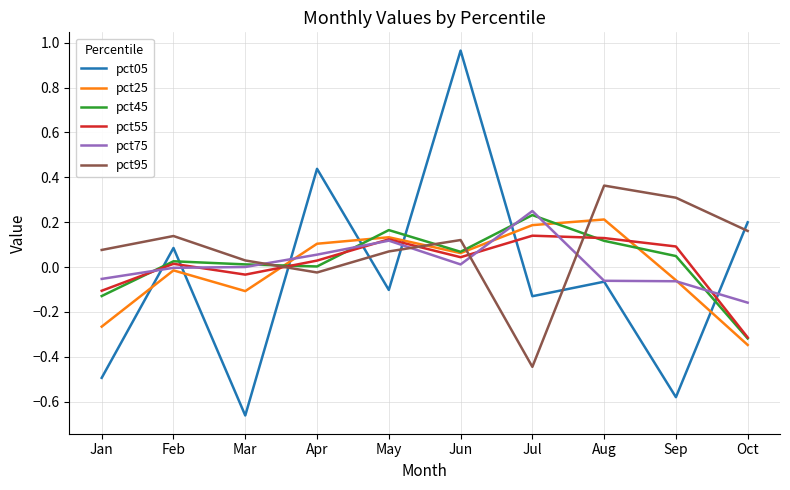

The value of pct55 at Jul is 0.1. True or false?

True